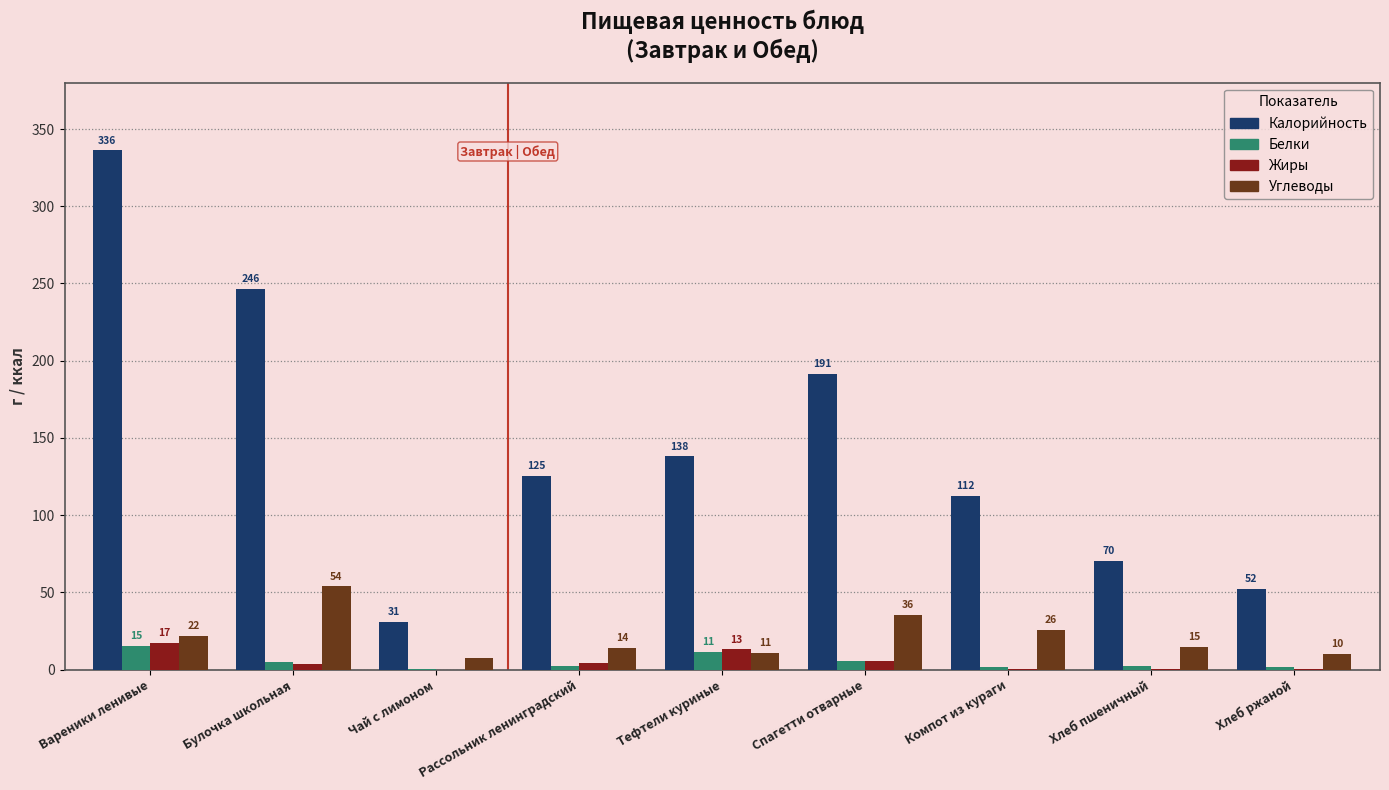

Between Вареники ленивые and Спагетти отварные, which series saw the biggest shift?

Калорийность